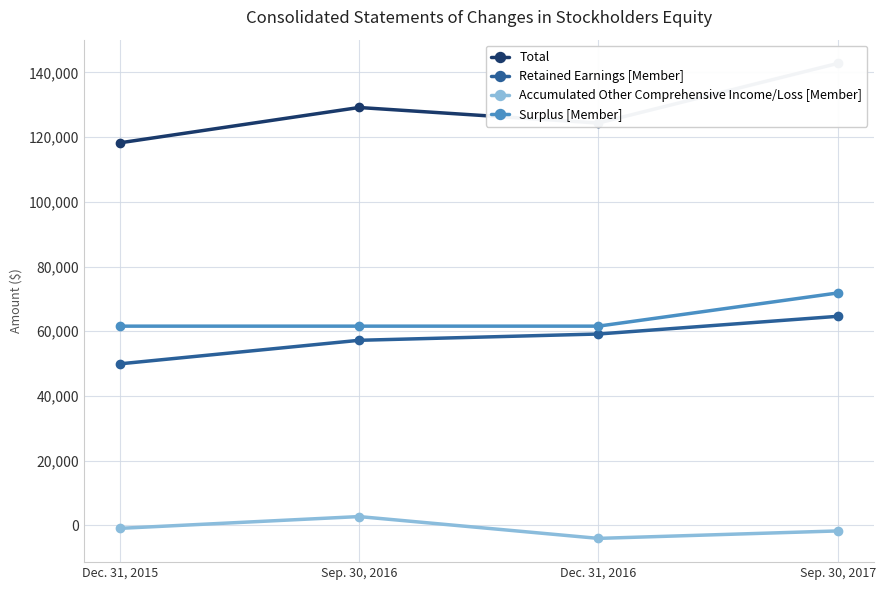

Does the chart have visible grid lines?

Yes